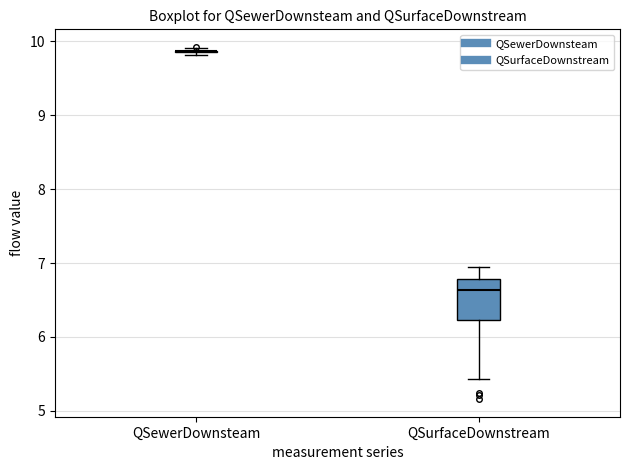

Comparing the boxes themselves (not the whiskers), which one is the tallest?

QSurfaceDownstream